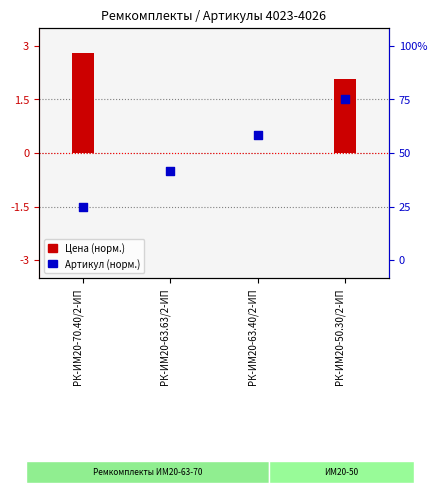

Which has a higher value, РК-ИМ20-63.40/2-ИП or РК-ИМ20-50.30/2-ИП?

РК-ИМ20-50.30/2-ИП